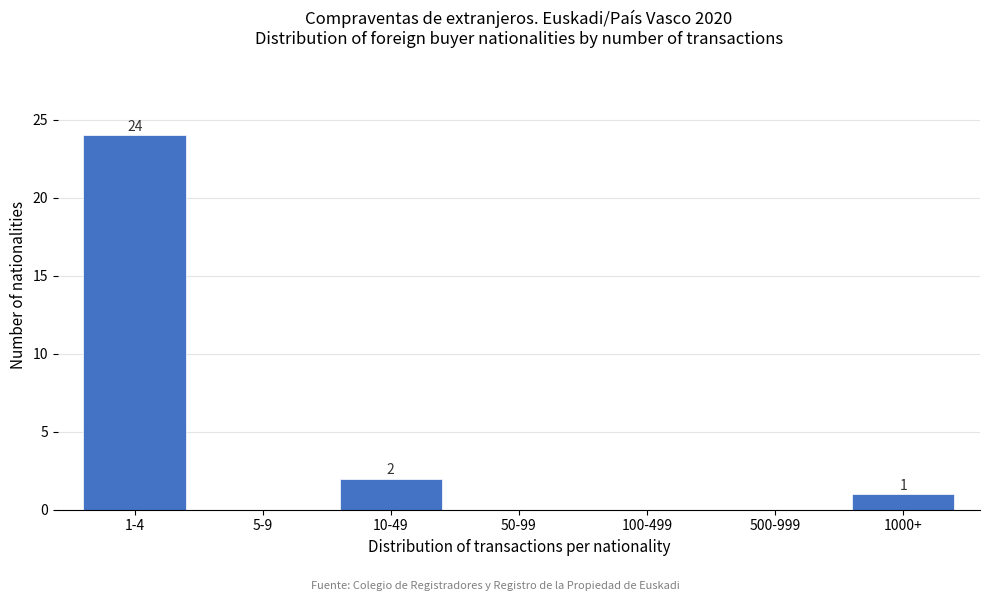

Reading right to left, extract all data points from this chart.

1000+=1	500-999=0	100-499=0	50-99=0	10-49=2	5-9=0	1-4=24